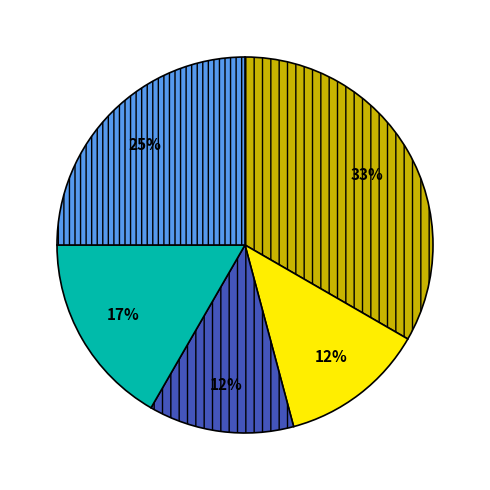

To the nearest percent, what is the average slice percentage?

20%